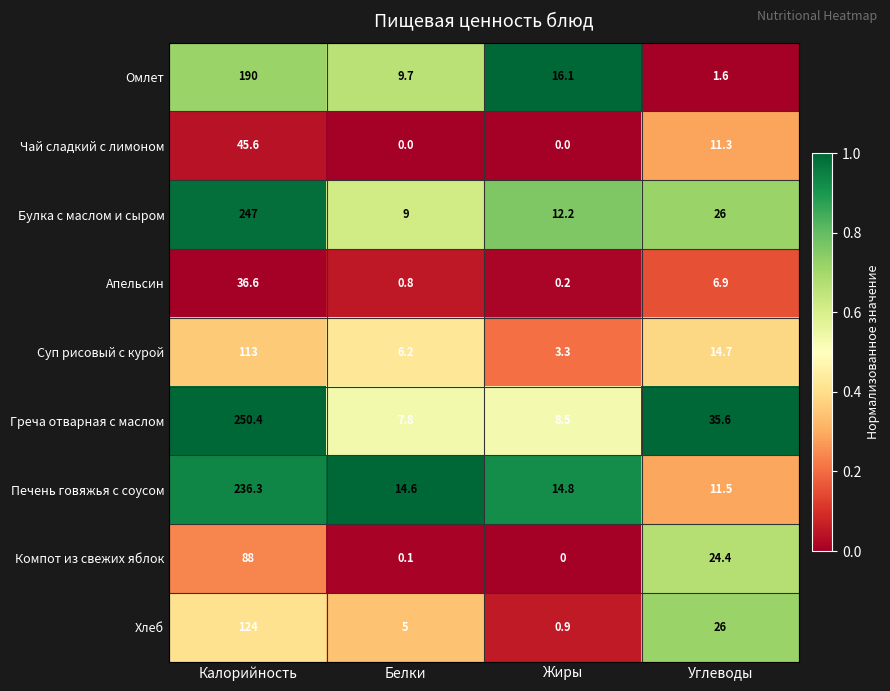

Rank the categories by Омлет value from lowest to highest.

Углеводы, Белки, Жиры, Калорийность